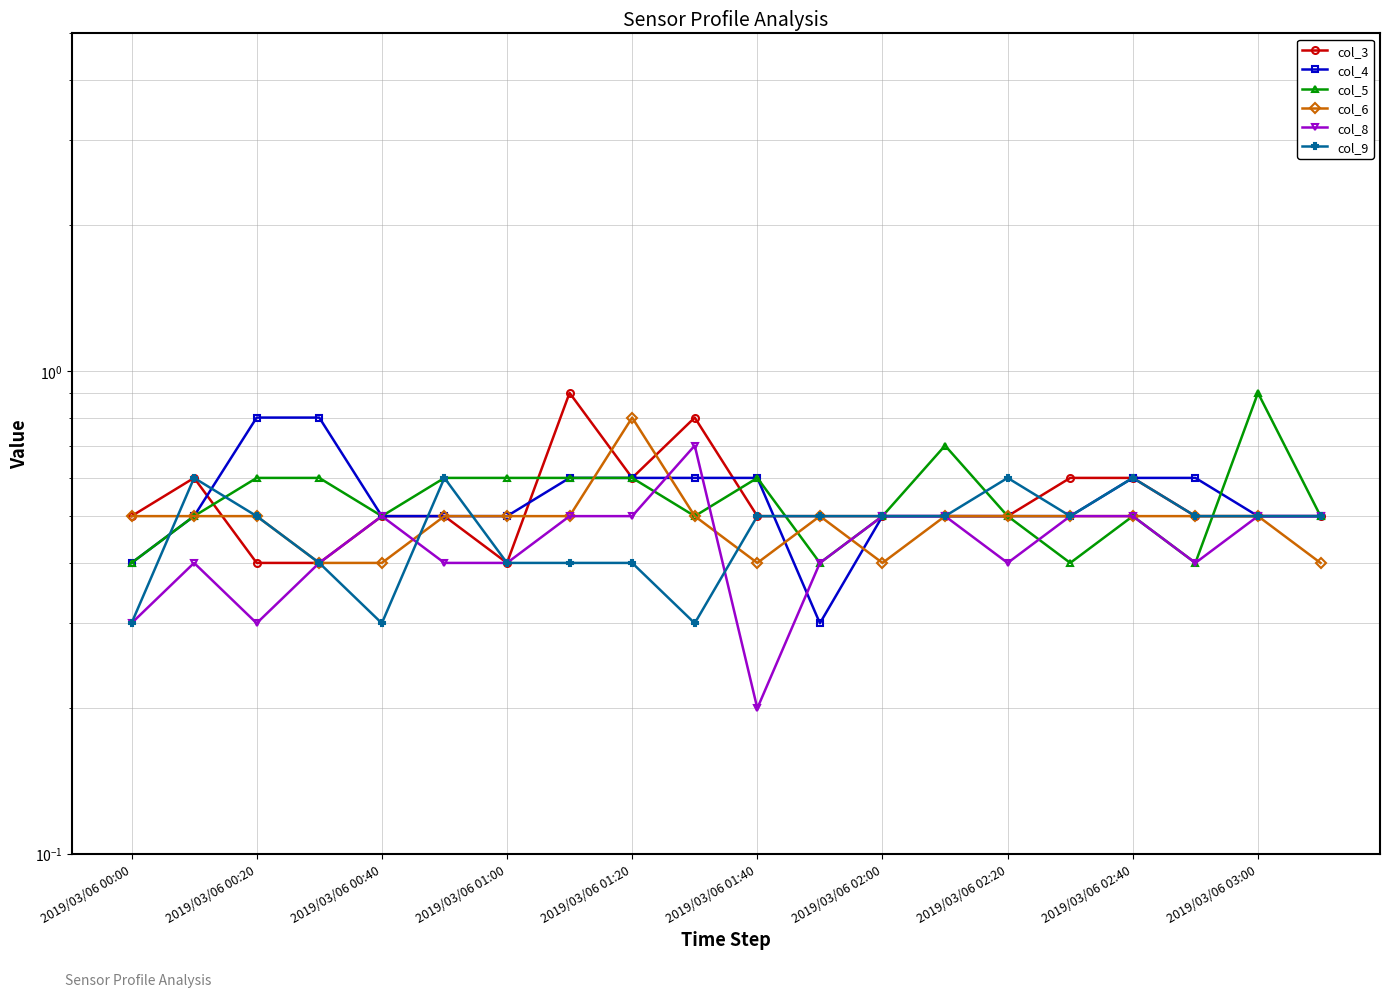

Does the chart display data point markers on the line(s)?

Yes